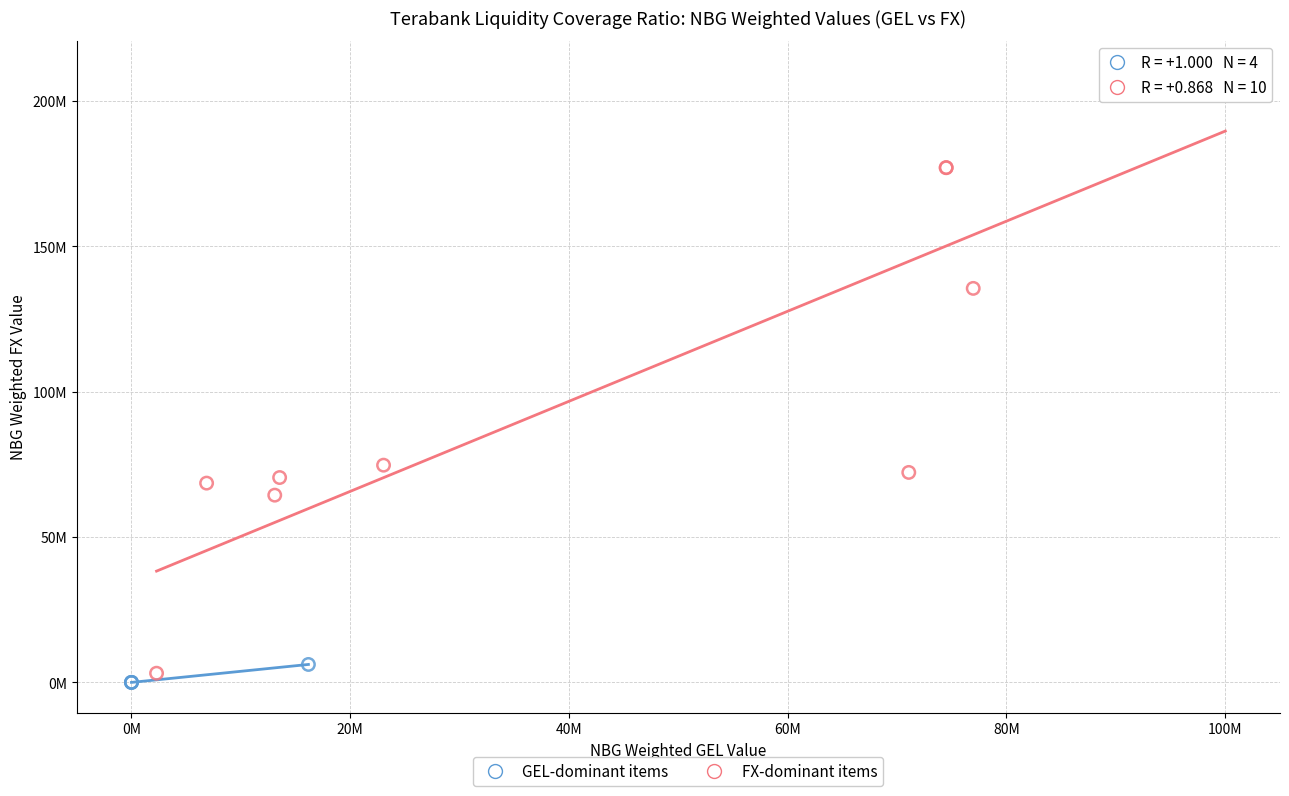

What are all the series names shown in the legend?

GEL-dominant items, FX-dominant items